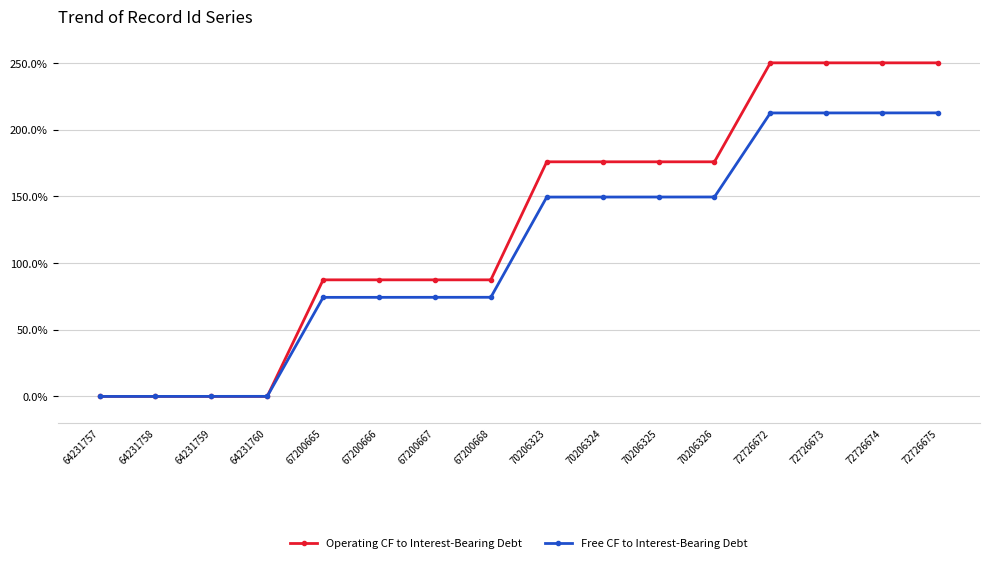

How many values in the Operating CF to Interest-Bearing Debt series are below 175?

8